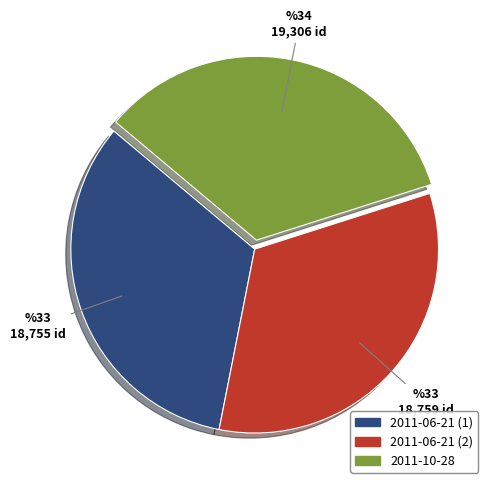

Does any single category account for the majority?

No